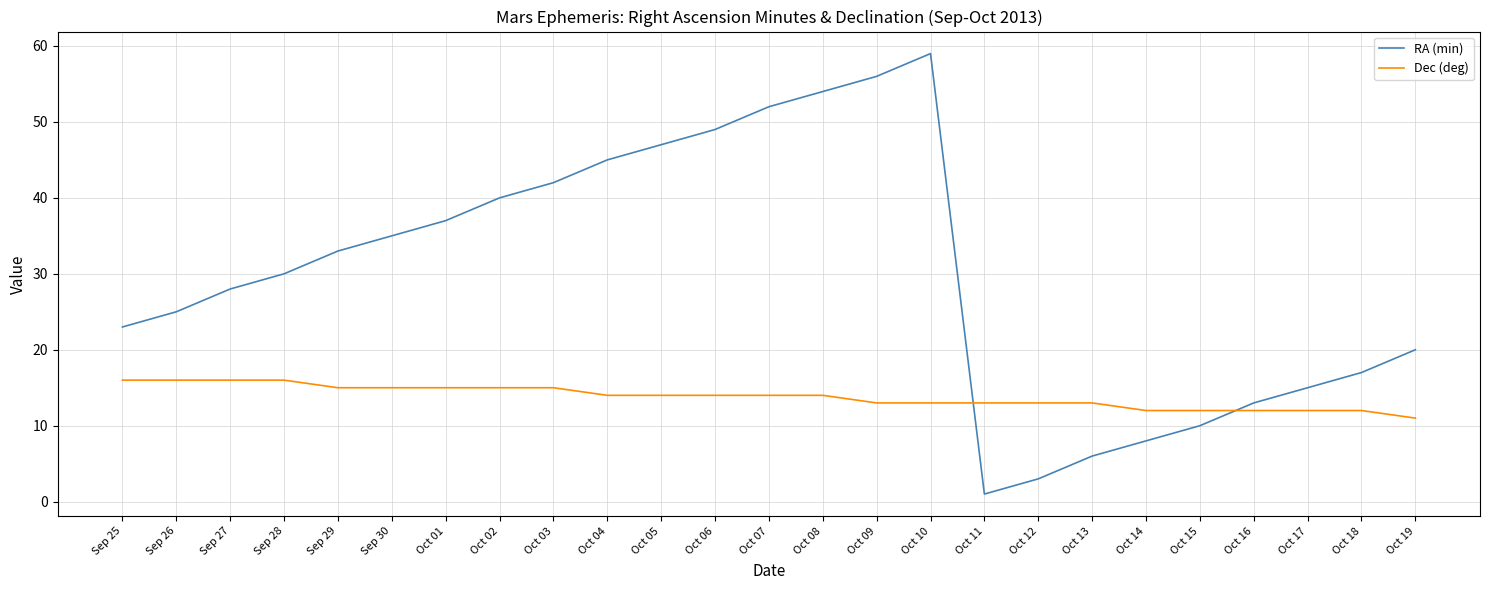

Reading right to left, what are all the values shown in this chart?

RA (min): 20	17	15	13	10	8	6	3	1	59	56	54	52	49	47	45	42	40	37	35	33	30	28	25	23
Dec (deg): 11	12	12	12	12	12	13	13	13	13	13	14	14	14	14	14	15	15	15	15	15	16	16	16	16